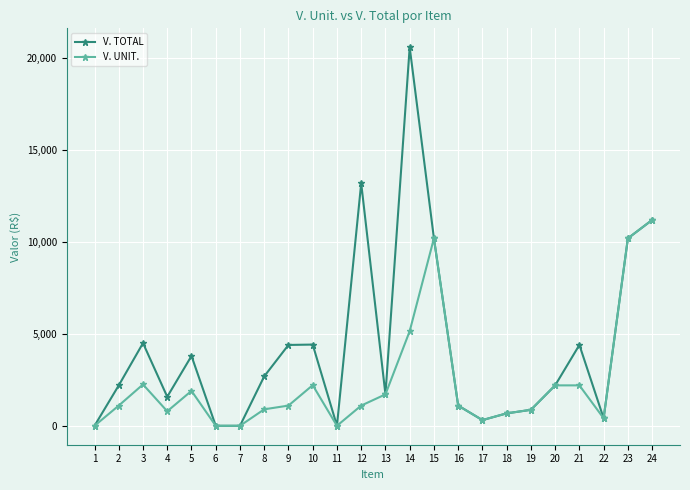

At which category does V. UNIT. reach its first local valley?

4